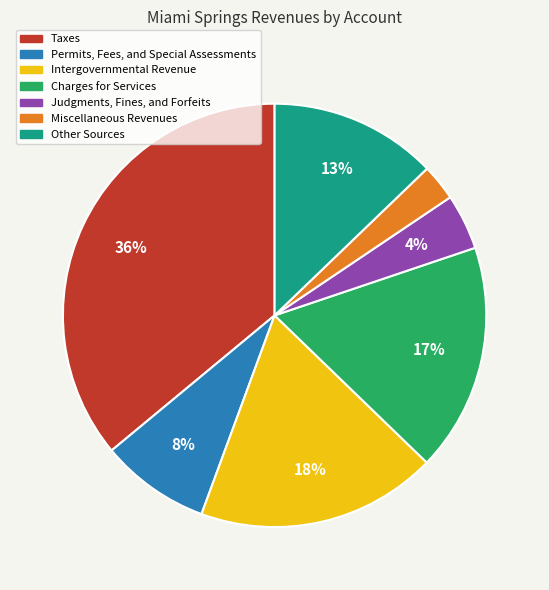

Which has a higher value, Other Sources or Judgments, Fines, and Forfeits?

Other Sources